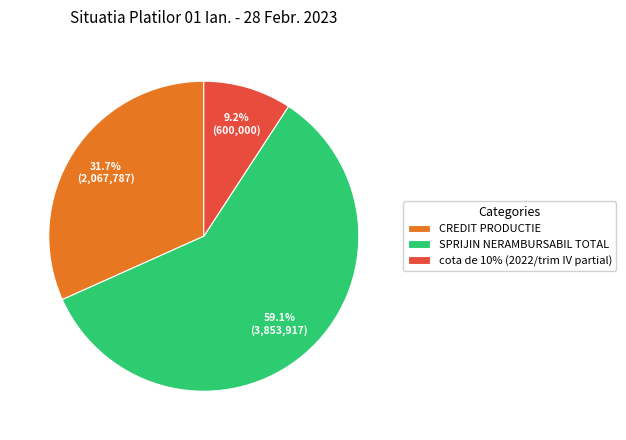

Which slice represents more than half of the pie?

SPRIJIN NERAMBURSABIL TOTAL